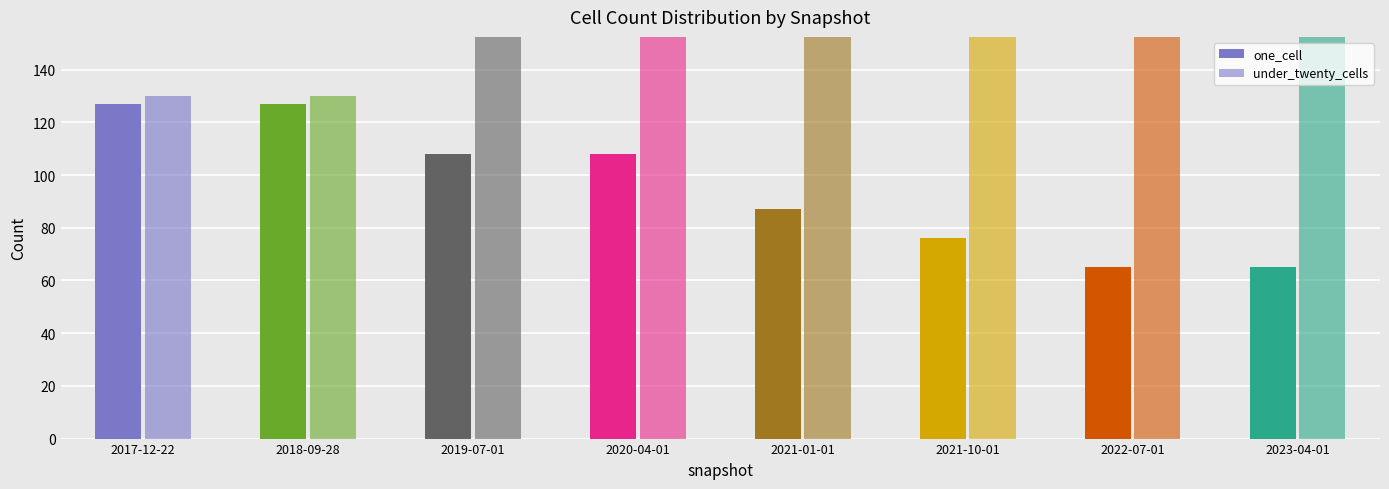

What is the difference between the maximum and minimum values in the under_twenty_cells series?

104